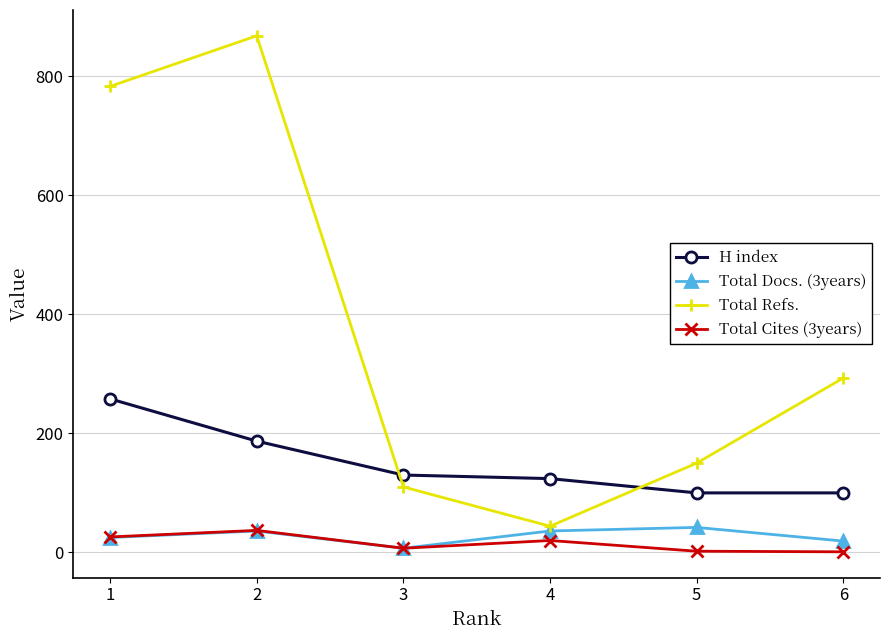

List the labels in order of Total Refs. value, smallest first.

4, 3, 5, 6, 1, 2